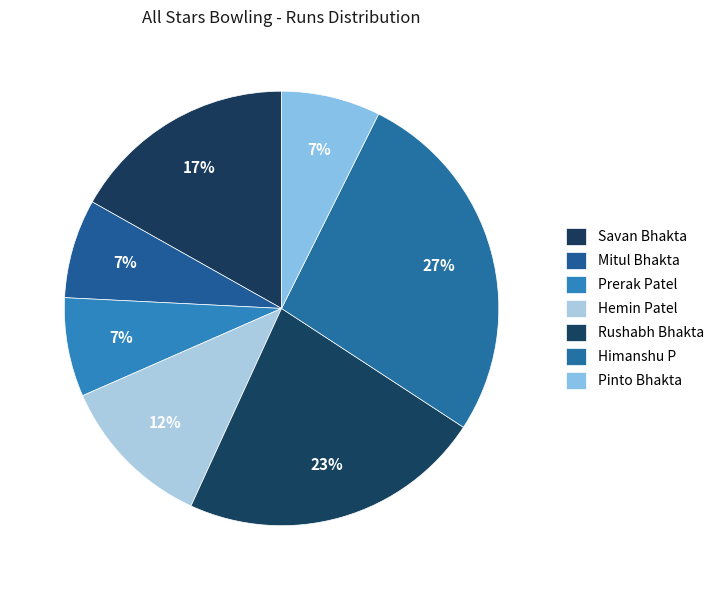

True or false: Mitul Bhakta accounts for 7% of the total.

True